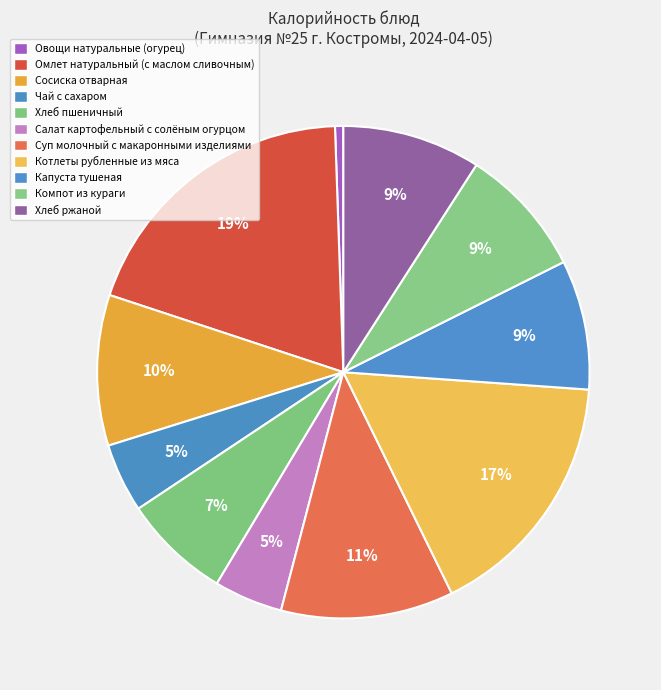

How many segments does this pie chart have?

11